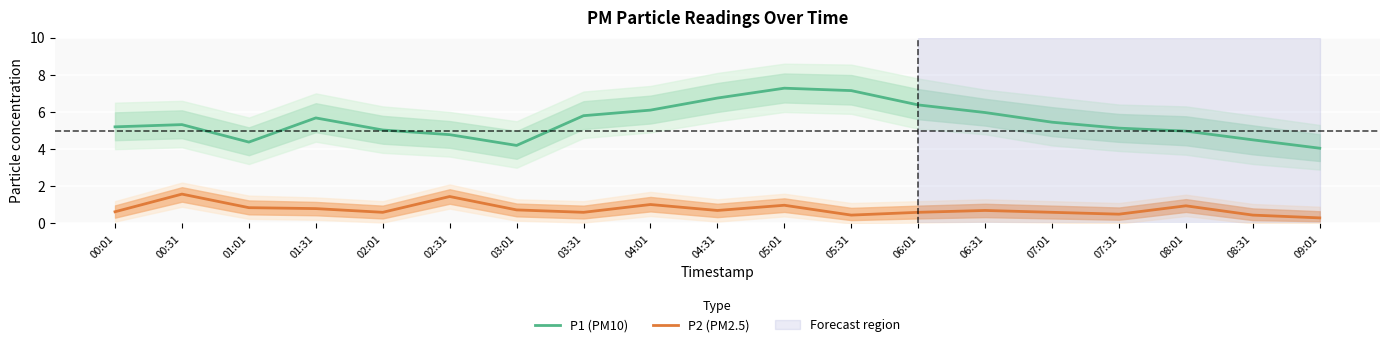

How many values in the P1 (PM10) series are below 5?

6